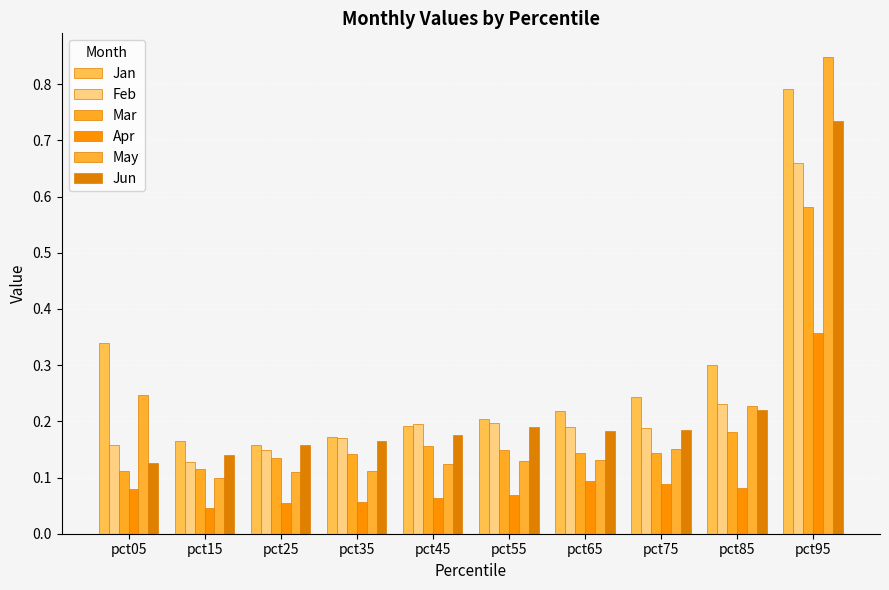

Between pct45 and pct75, which series saw the biggest shift?

Jan